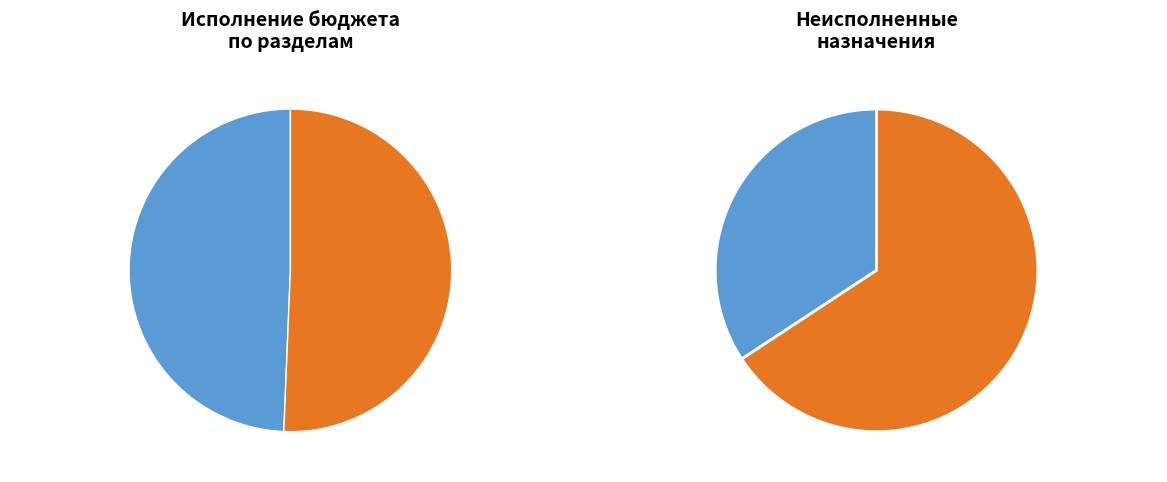

Is Расходы бюджета - всего
(2170000.47) the majority of the pie?

Yes